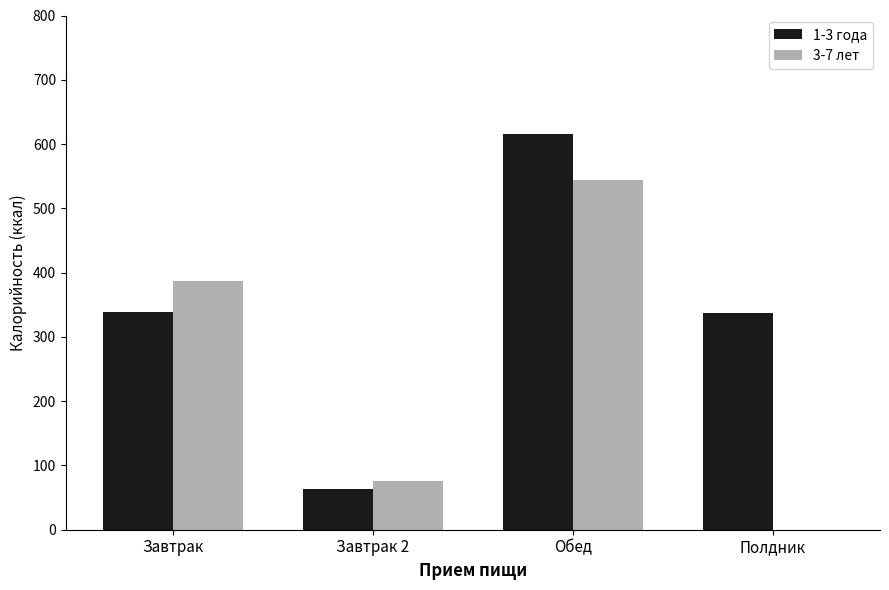

At which category does the chart reach its peak across all series?

Обед